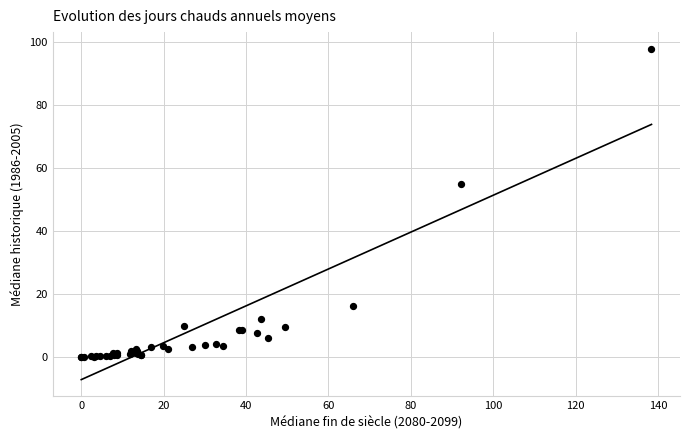

What Y value in the scatter plot is closest to 48?

55.1